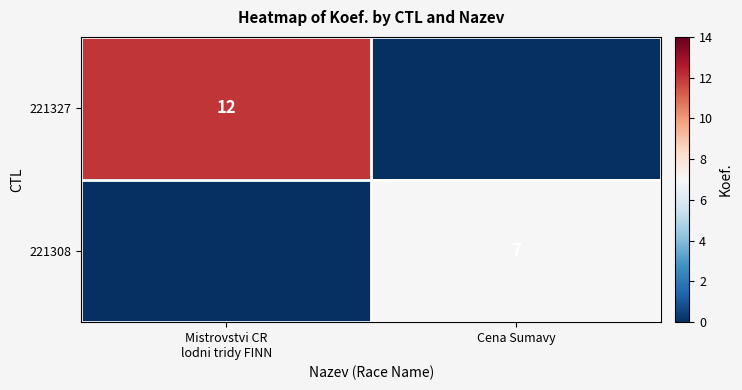

What is the total value across all series at Mistrovstvi CR
lodni tridy FINN?

12